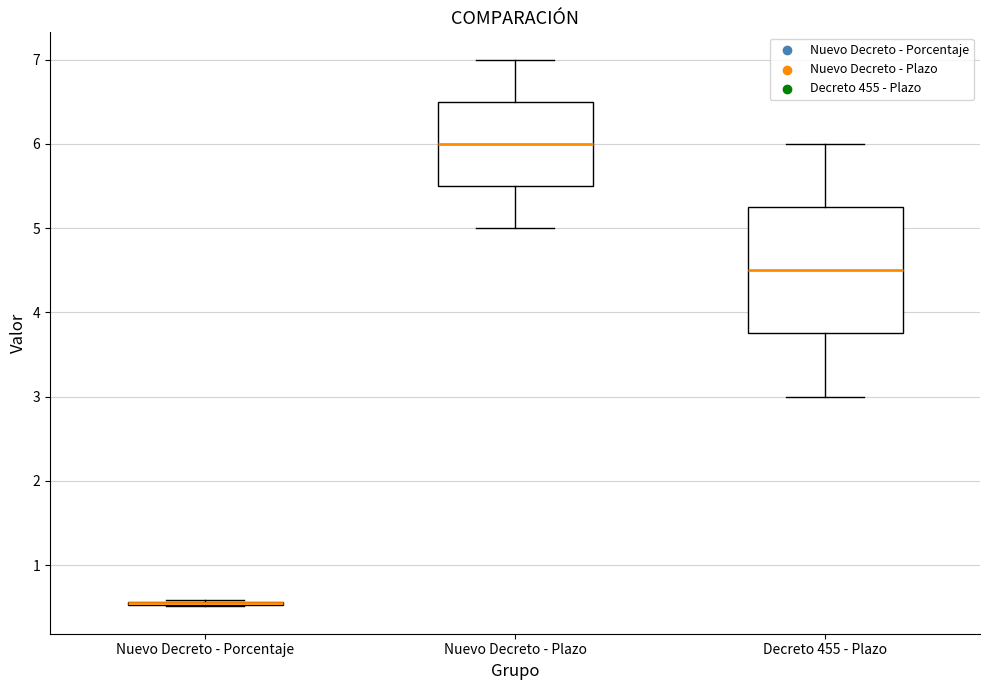

Where does the lower whisker of the box for Decreto 455 - Plazo end on the y-axis? The values are not printed on the chart, so give them approximately, as read against the axis.

3.0